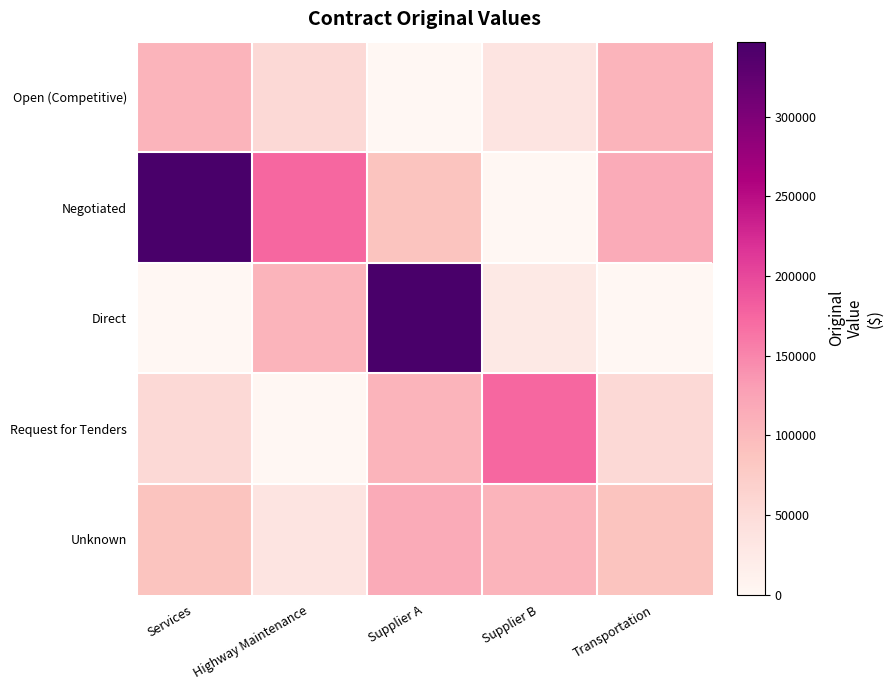

How many series are shown in this chart?

5